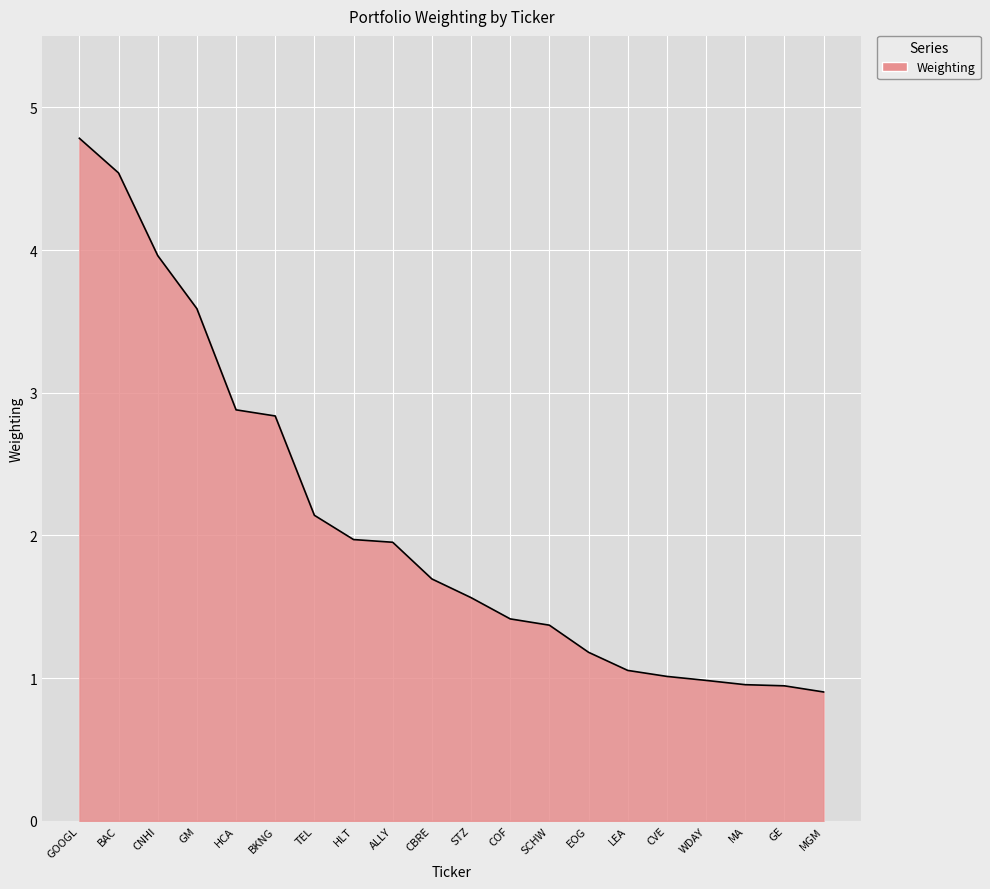

Which category has the highest value across all series?

GOOGL